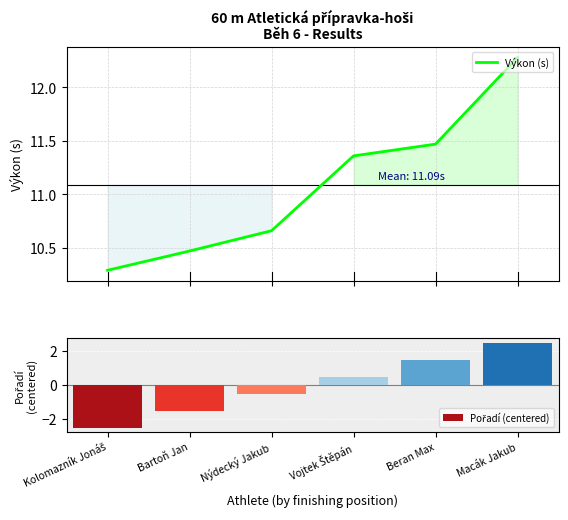

What is the total value across all series at Bartoň Jan?

9.0